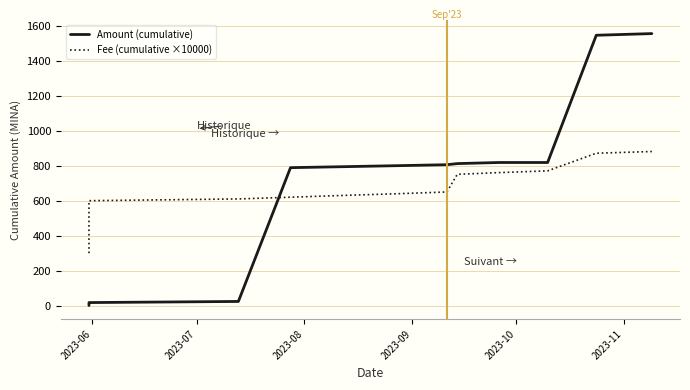

What is the average value of the Amount (cumulative) series?

677.6